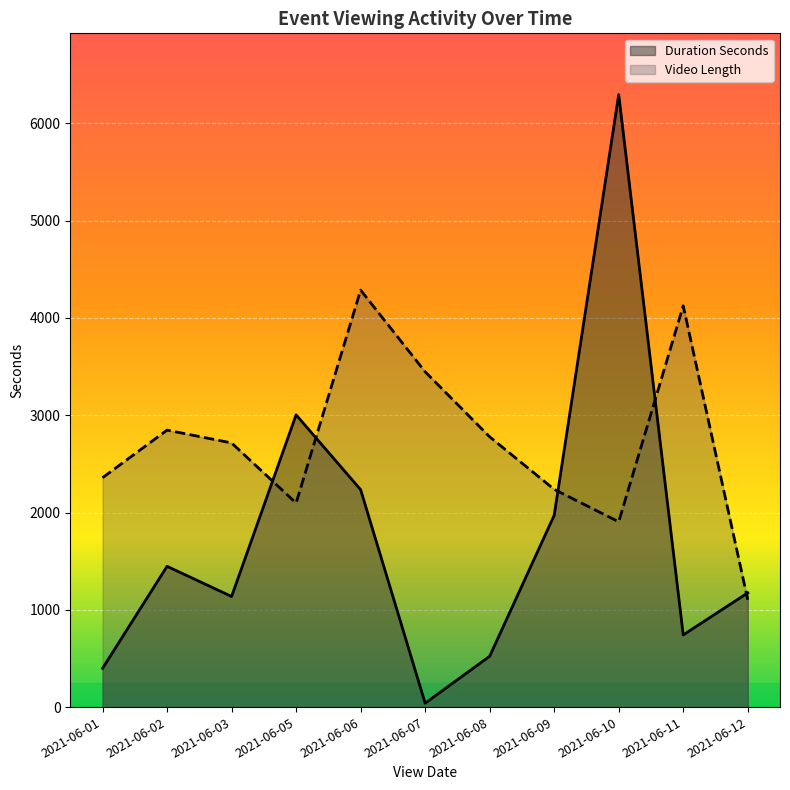

Is it true that Video Length equals 1074 at 2021-06-12?

True